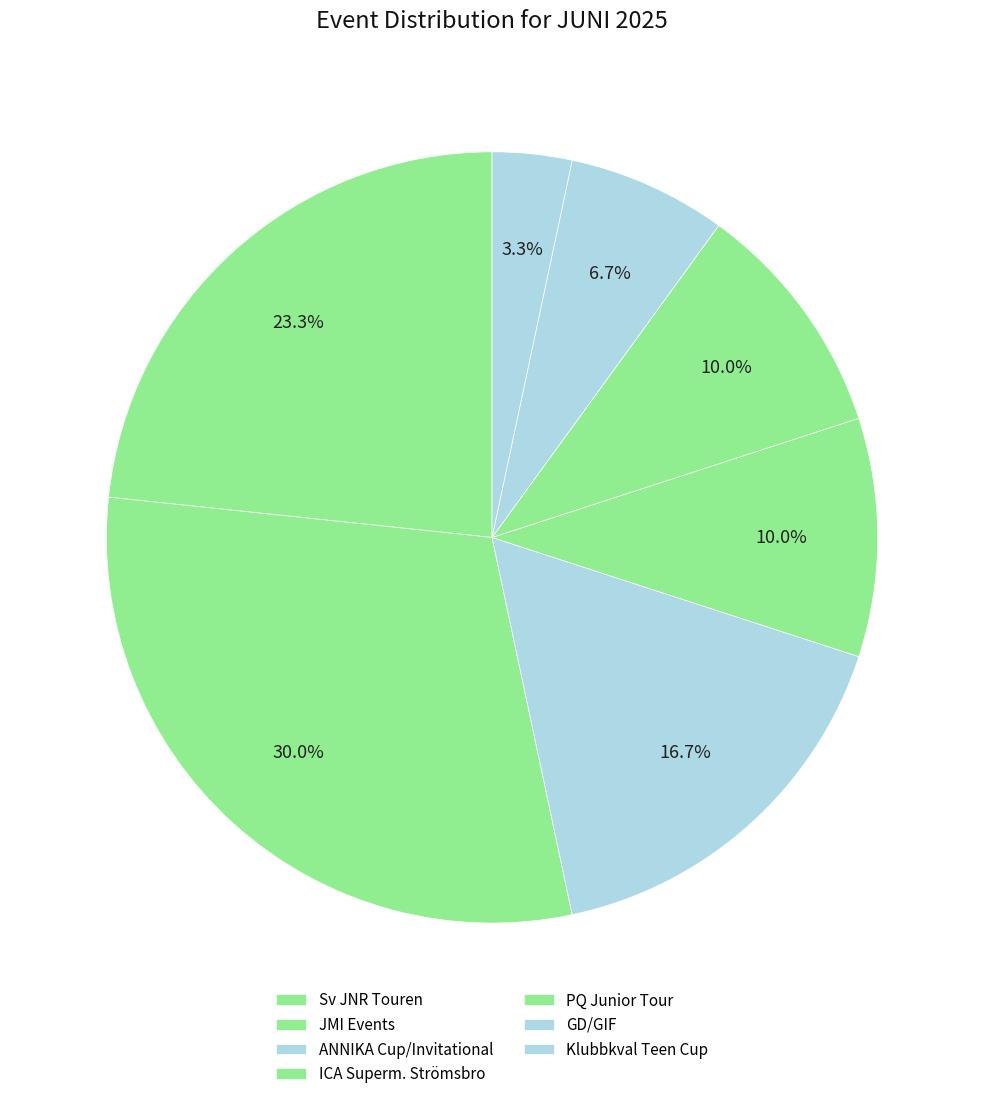

Count the number of slices in the pie.

7